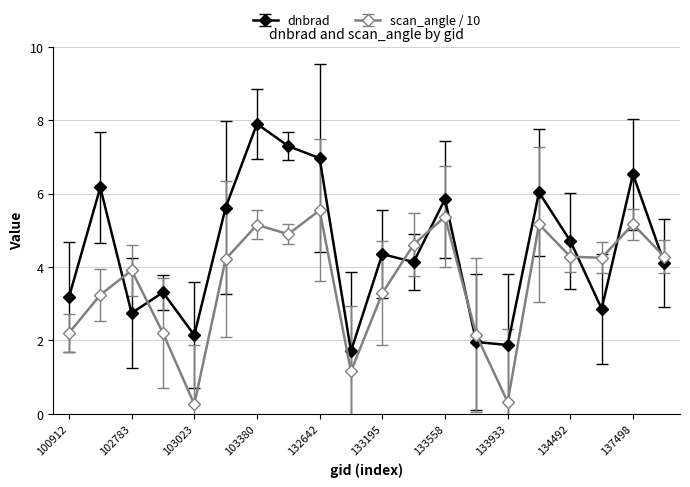

Which series has the largest range (max minus min)?

dnbrad